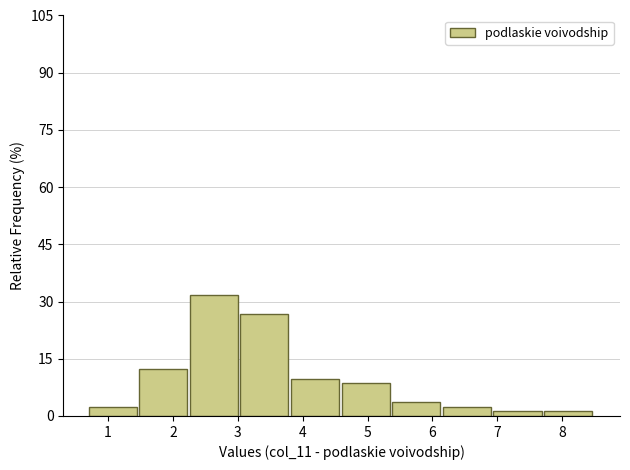

What is the height of the bar covering 3.04 to 3.82 on the x-axis? Neither the bar edges nor the heights are printed on the chart, so give them approximately, as read against the axes.

26